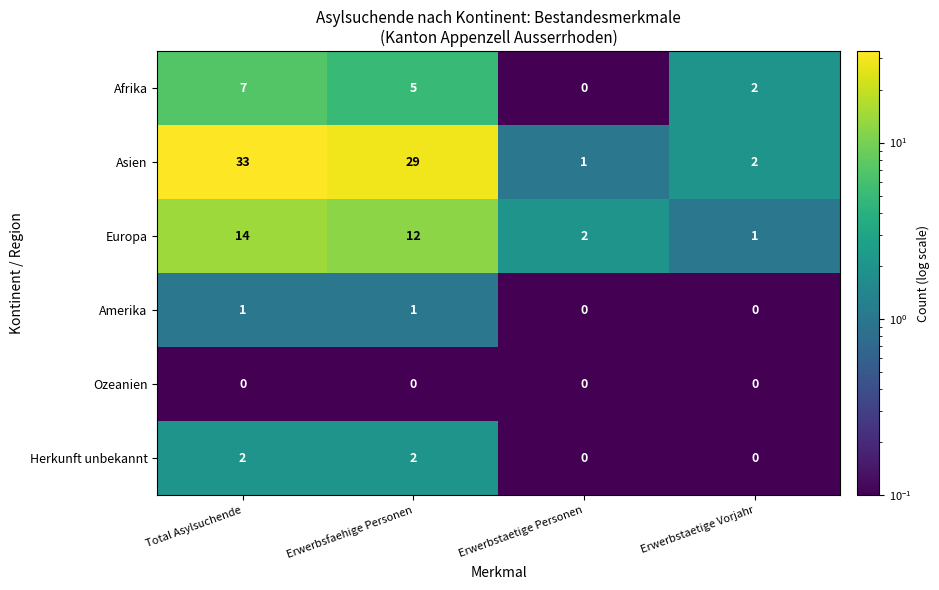

Where does the Europa series first go above 12?

Total Asylsuchende